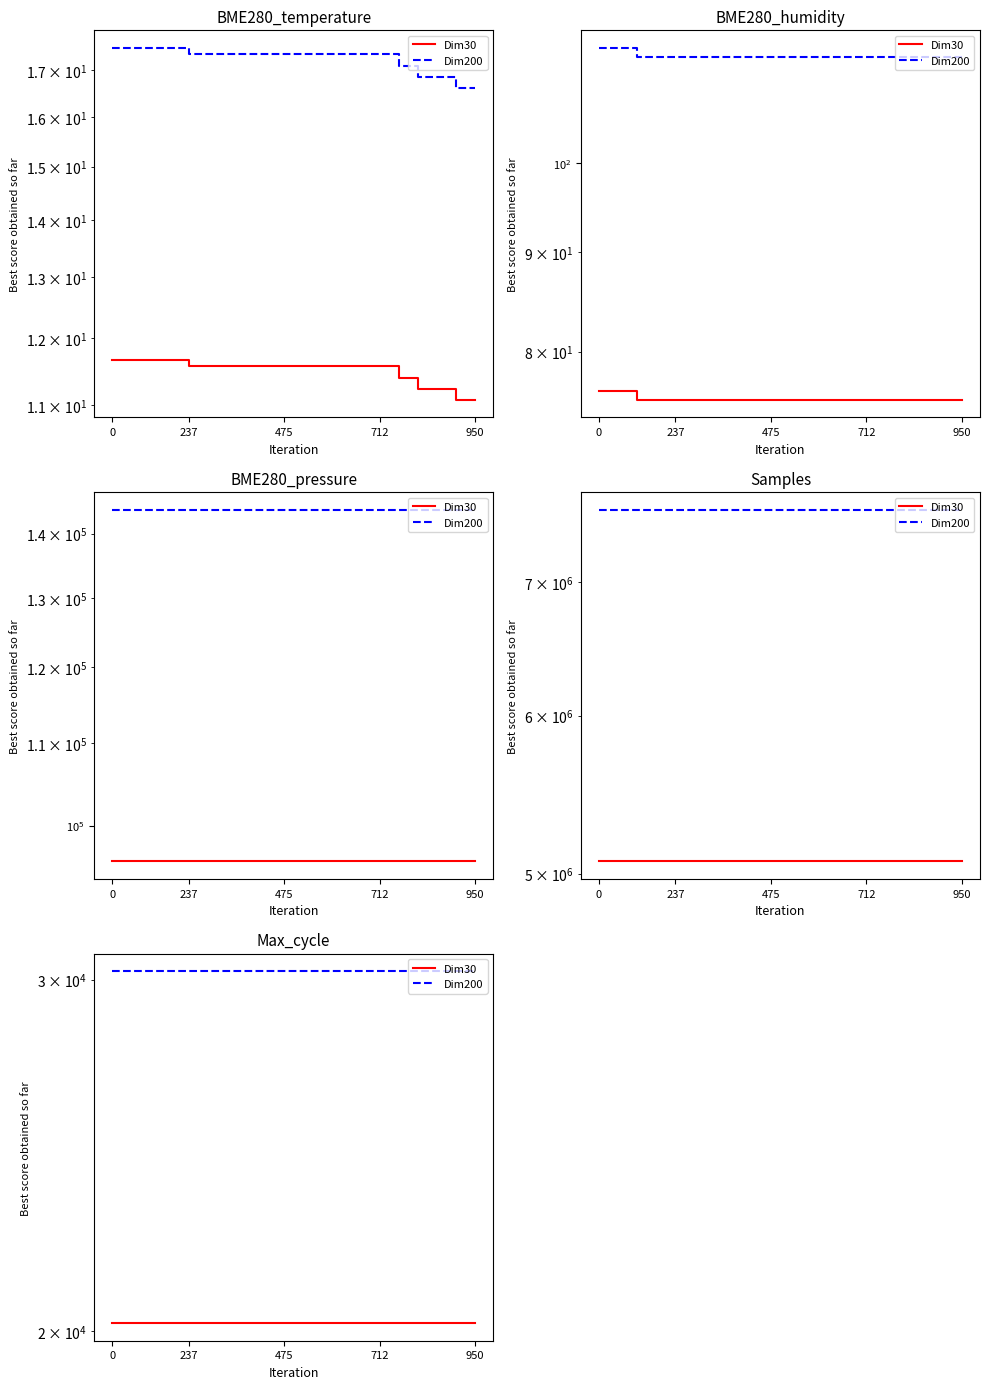

True or false: Dim30 and Dim200 cross at least once.

False